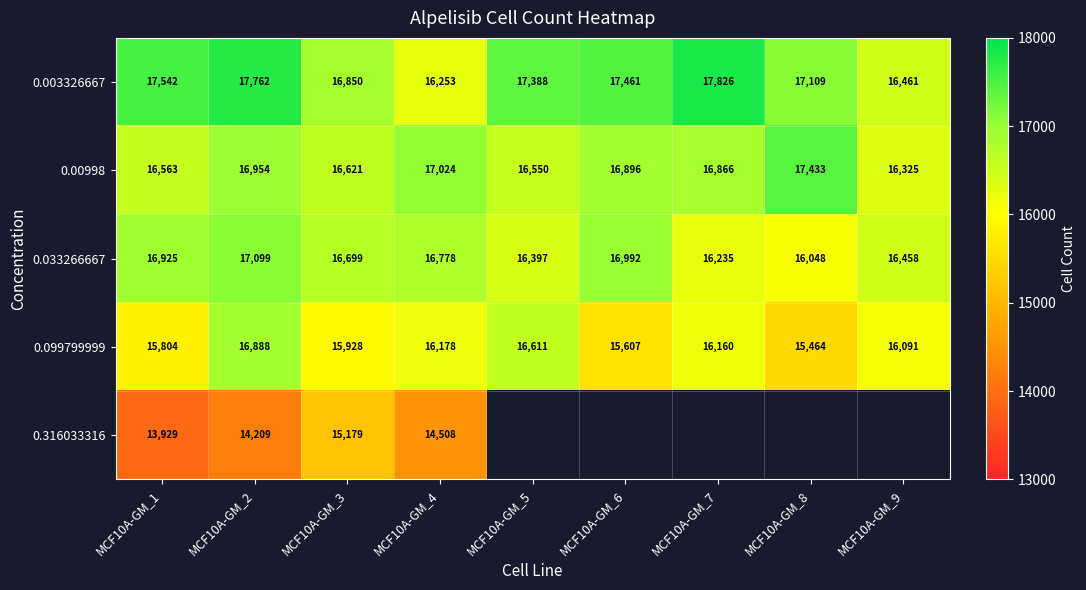

At how many categories does at least one series exceed 15152?

9